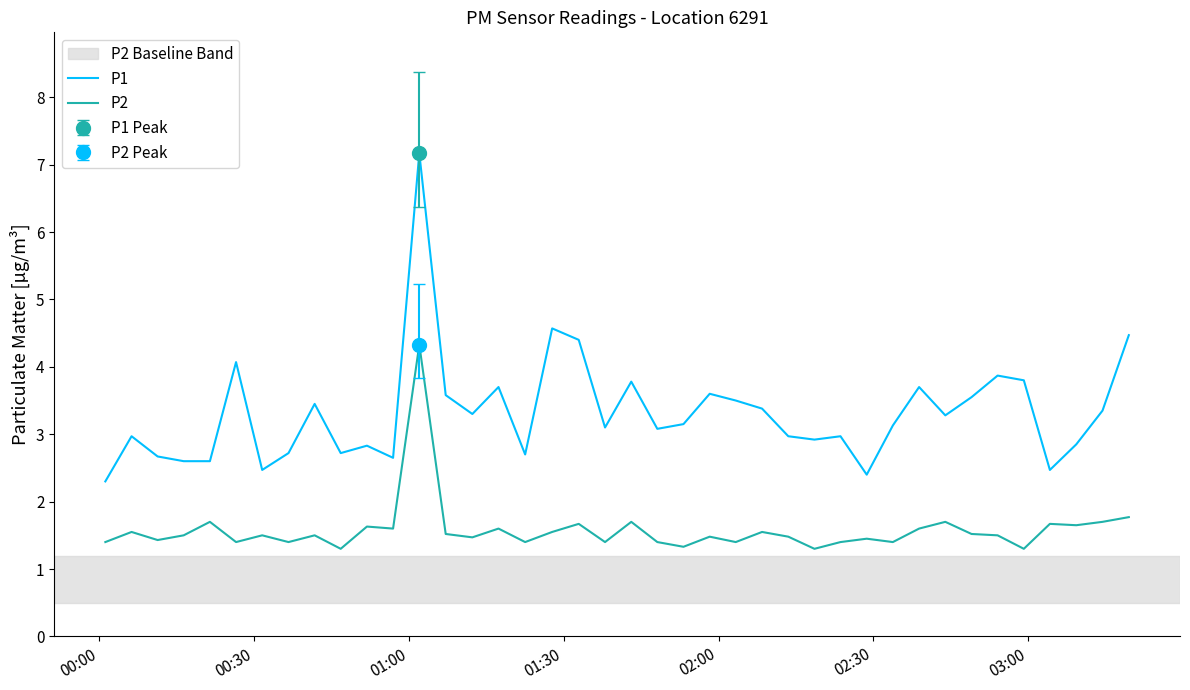

What is the difference between the maximum and minimum values in the P2 series?

3.0